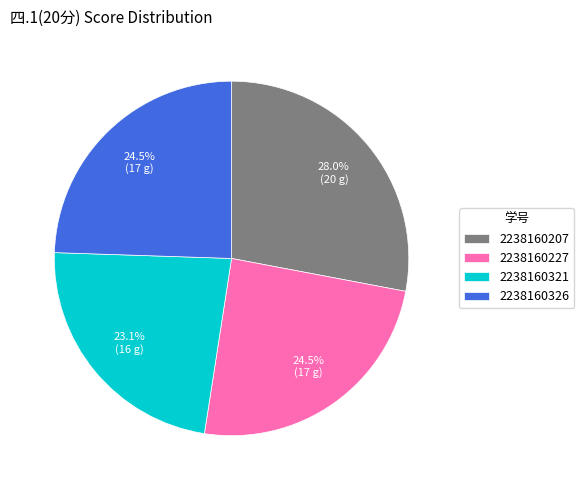

What is the smallest slice in the pie chart?

2238160321